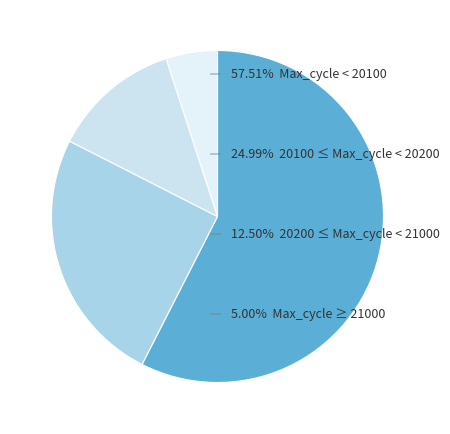

Count the number of slices in the pie.

4